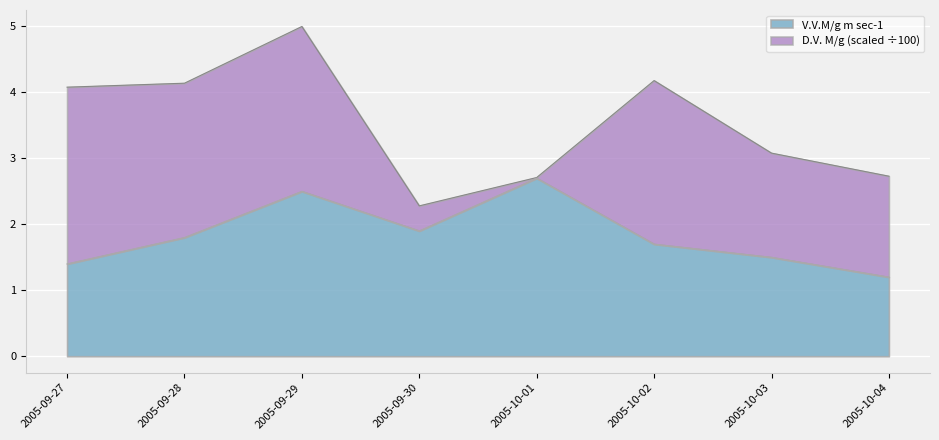

List the labels in order of value, smallest first.

2005-10-04, 2005-09-27, 2005-10-03, 2005-10-02, 2005-09-28, 2005-09-30, 2005-09-29, 2005-10-01